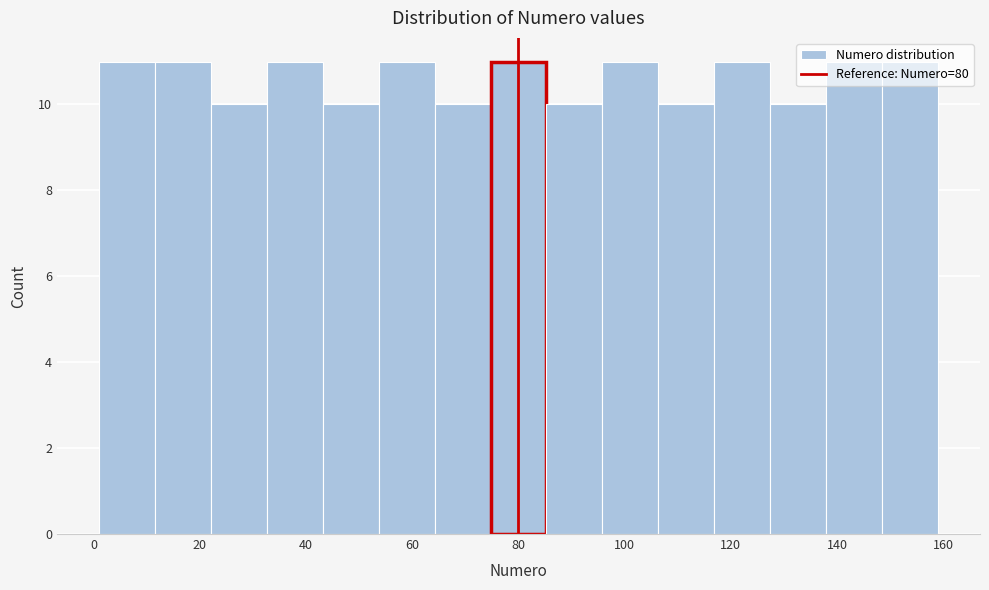

What is the height of the bar covering 138 to 148 on the x-axis? Neither the bar edges nor the heights are printed on the chart, so give them approximately, as read against the axes.

11